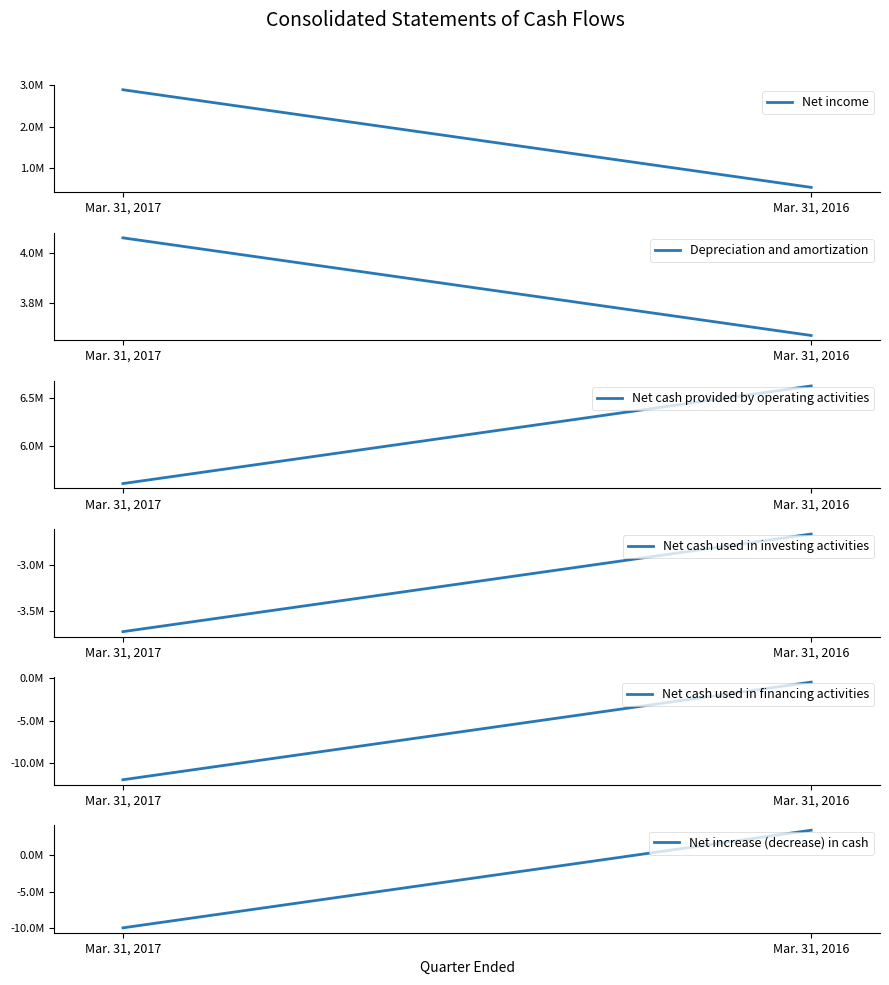

Reading right to left, transcribe all the data shown in this chart.

Net income: Mar. 31, 2016=545874	Mar. 31, 2017=2886032
Depreciation and amortization: Mar. 31, 2016=3668638	Mar. 31, 2017=4061097
Net cash provided by operating activities: Mar. 31, 2016=6621080	Mar. 31, 2017=5616889
Net cash used in investing activities: Mar. 31, 2016=-2672099	Mar. 31, 2017=-3722192
Net cash used in financing activities: Mar. 31, 2016=-456970	Mar. 31, 2017=-11917728
Net increase (decrease) in cash: Mar. 31, 2016=3492011	Mar. 31, 2017=-10023031